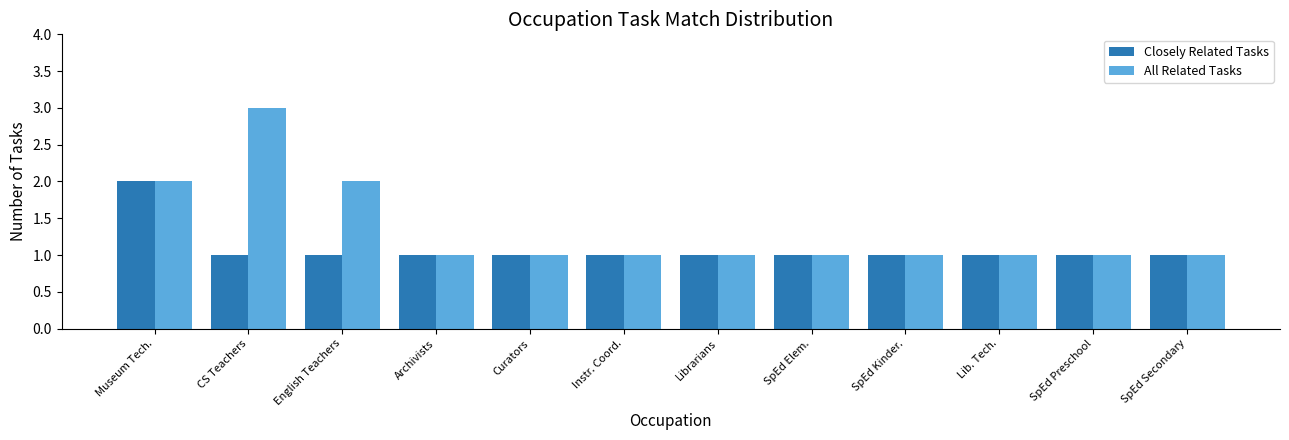

Does the chart contain any negative values?

No